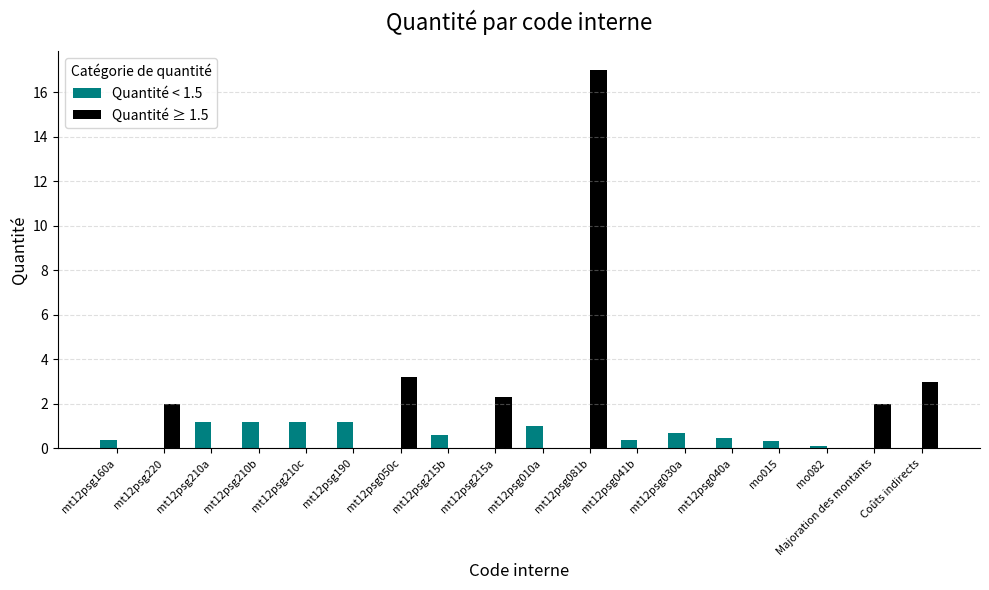

Is the value of Quantité < 1.5 at mt12psg041b greater than the value of Quantité ≥ 1.5 at mt12psg210c?

Yes